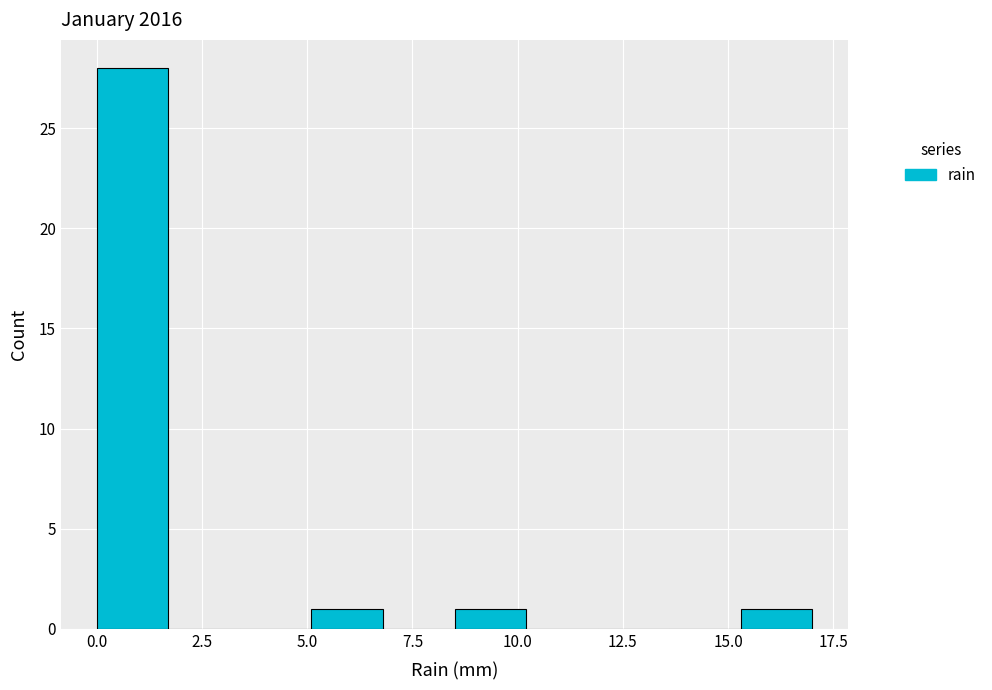

Read against the x-axis, roughly where is the centre of the tallest bar?

1.0